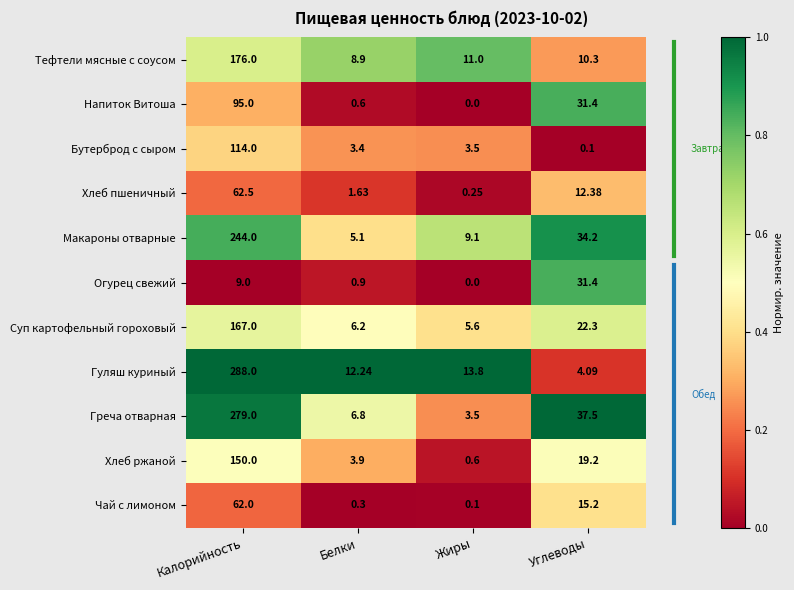

Where is Тефтели мясные с соусом nearest to the value 92?

Жиры